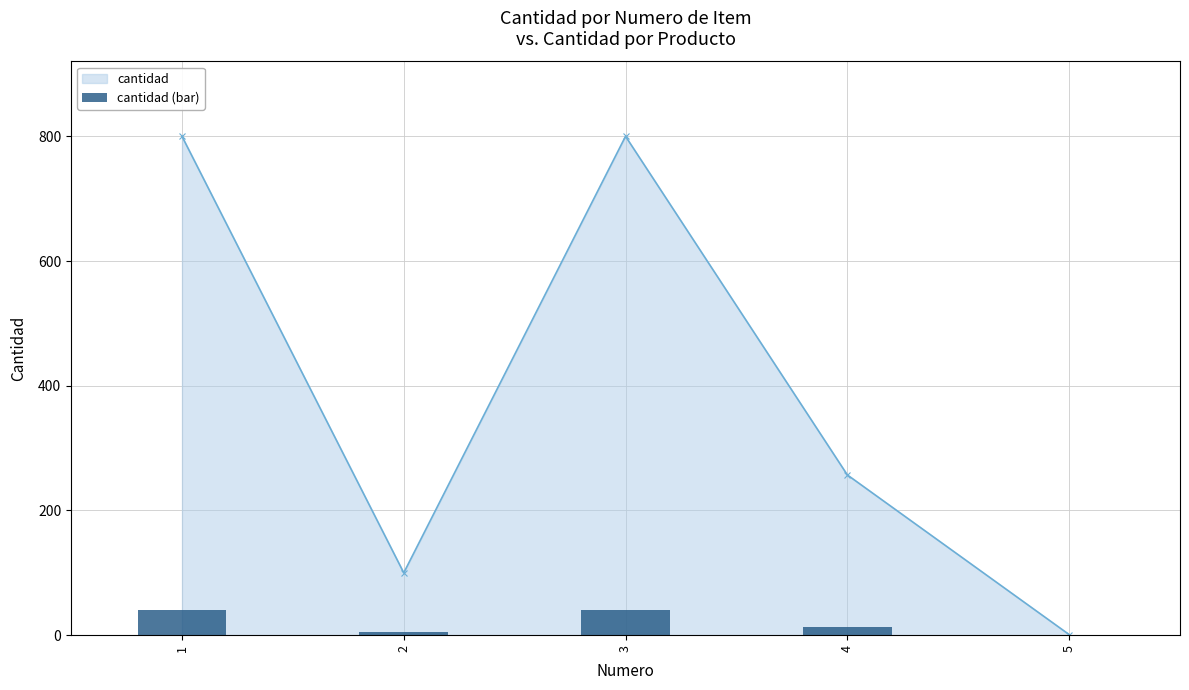

Rank the series at 4 from highest to lowest value.

cantidad, cantidad (bar)